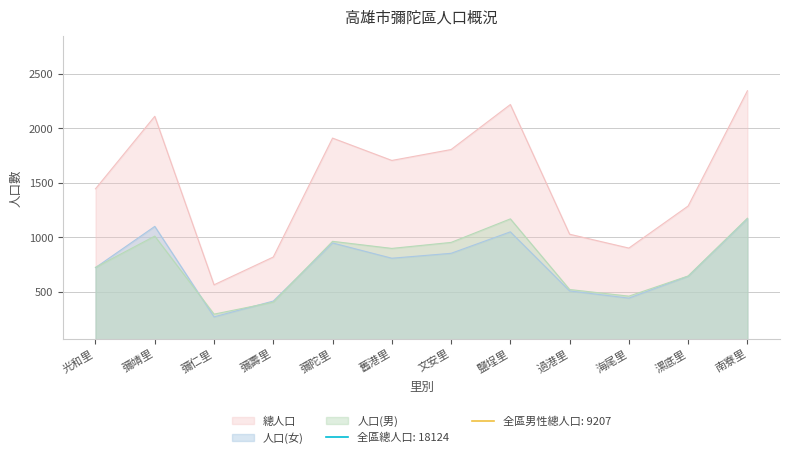

True or false: 人口(男) has a value of 294 at 彌仁里.

True